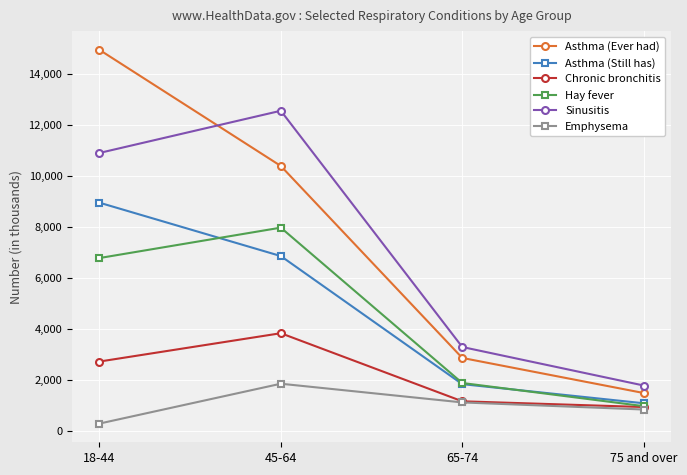

What is the label of the 4th point from the left?

75 and over